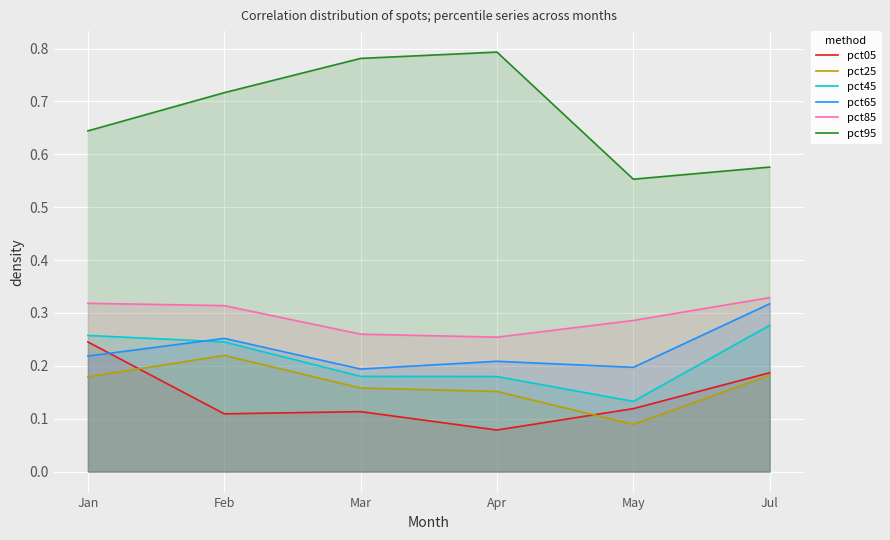

What is the label of the 6th point from the left?

Jul